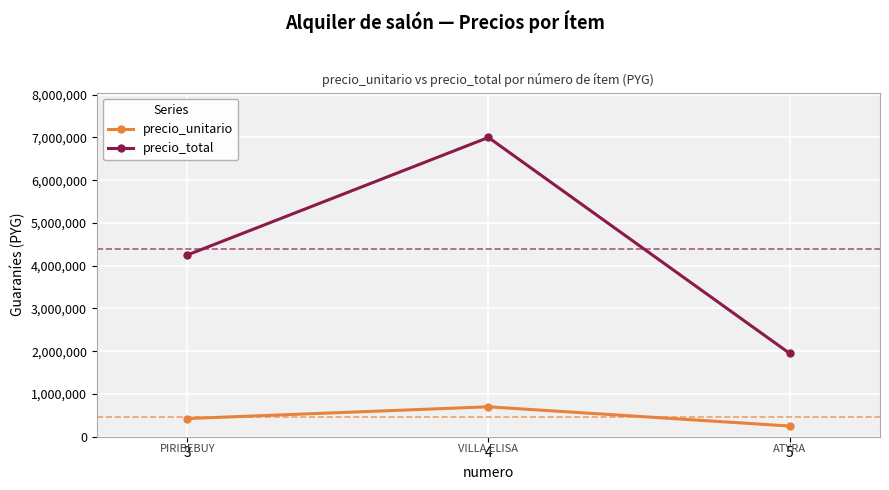

At which label does precio_unitario reach its peak?

4